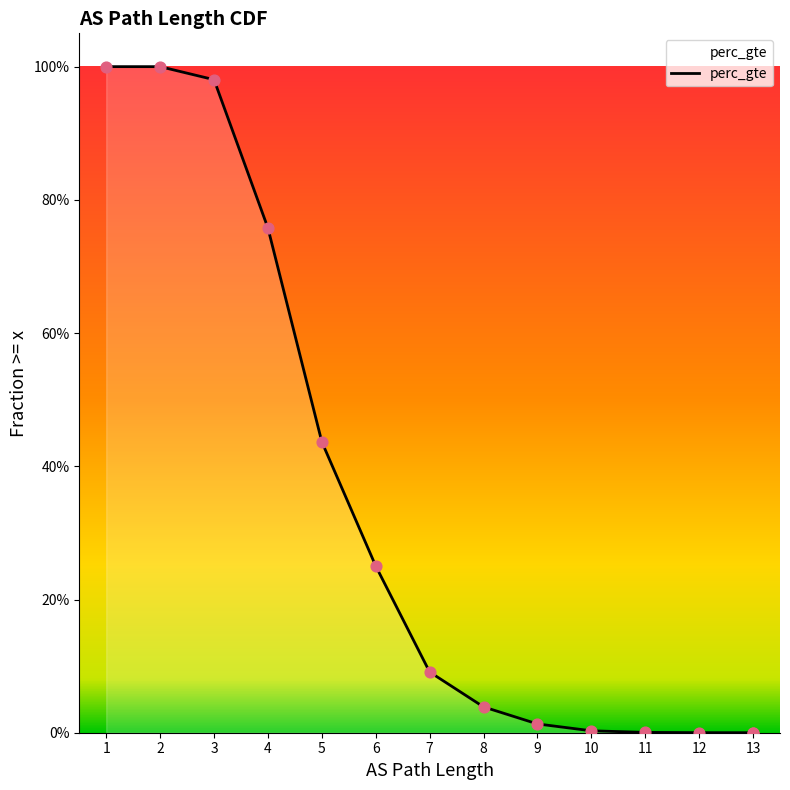

Between 3 and 7, which is larger?

3